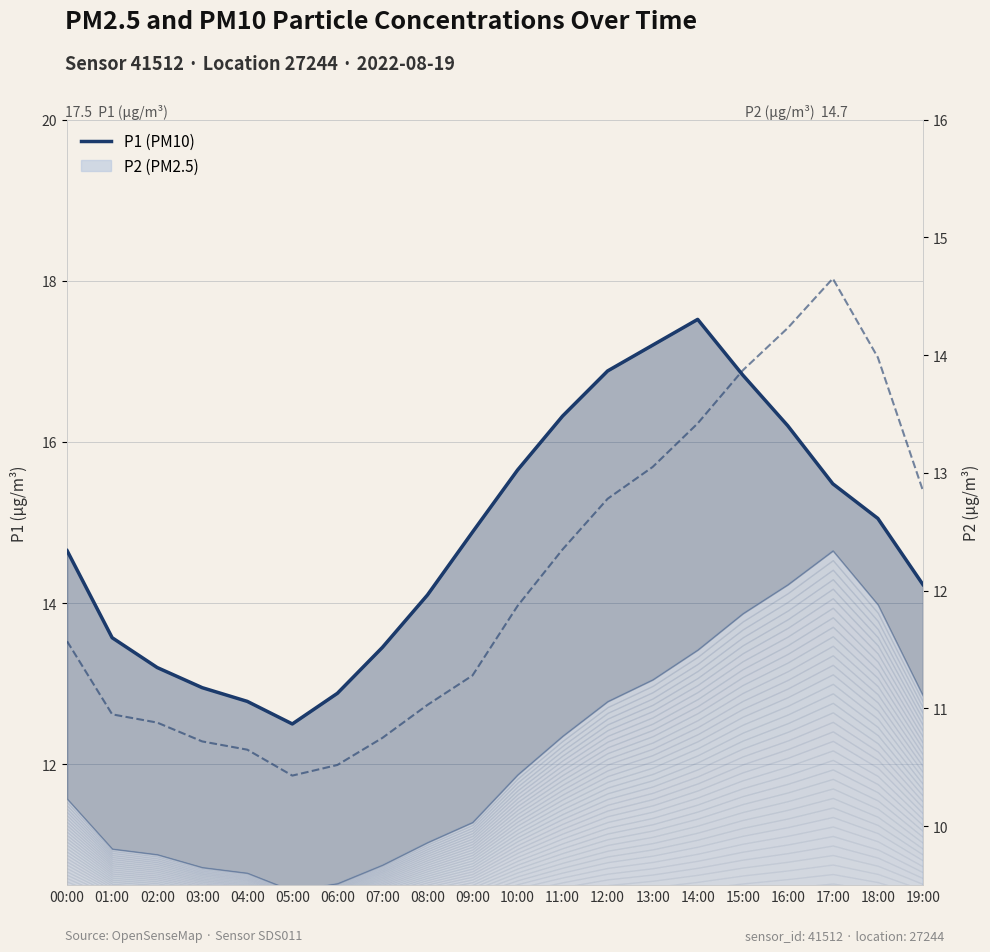

Reading left to right, list all the values displayed in this chart.

P1: 00:00=14.7	01:00=13.6	02:00=13.2	03:00=12.9	04:00=12.8	05:00=12.5	06:00=12.9	07:00=13.4	08:00=14.1	09:00=14.9	10:00=15.7	11:00=16.3	12:00=16.9	13:00=17.2	14:00=17.5	15:00=16.8	16:00=16.2	17:00=15.5	18:00=15.1	19:00=14.2
P2: 00:00=11.6	01:00=10.9	02:00=10.9	03:00=10.7	04:00=10.7	05:00=10.4	06:00=10.5	07:00=10.8	08:00=11.0	09:00=11.3	10:00=11.9	11:00=12.3	12:00=12.8	13:00=13.1	14:00=13.4	15:00=13.9	16:00=14.2	17:00=14.7	18:00=14.0	19:00=12.8